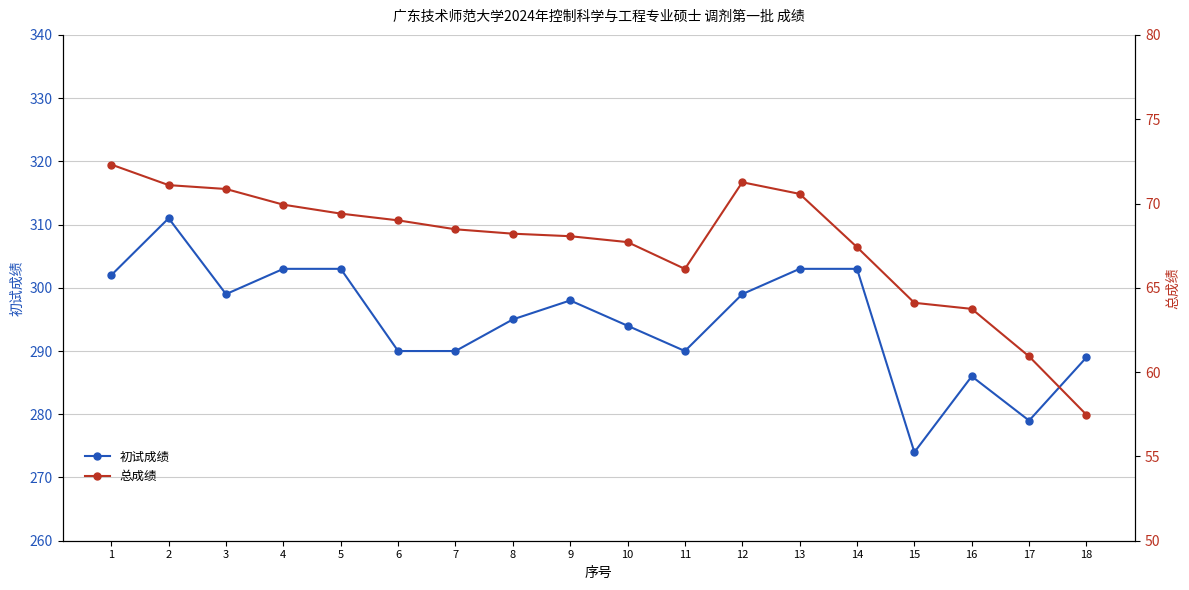

What is the difference between the maximum and minimum values in the 总成绩 series?

14.8